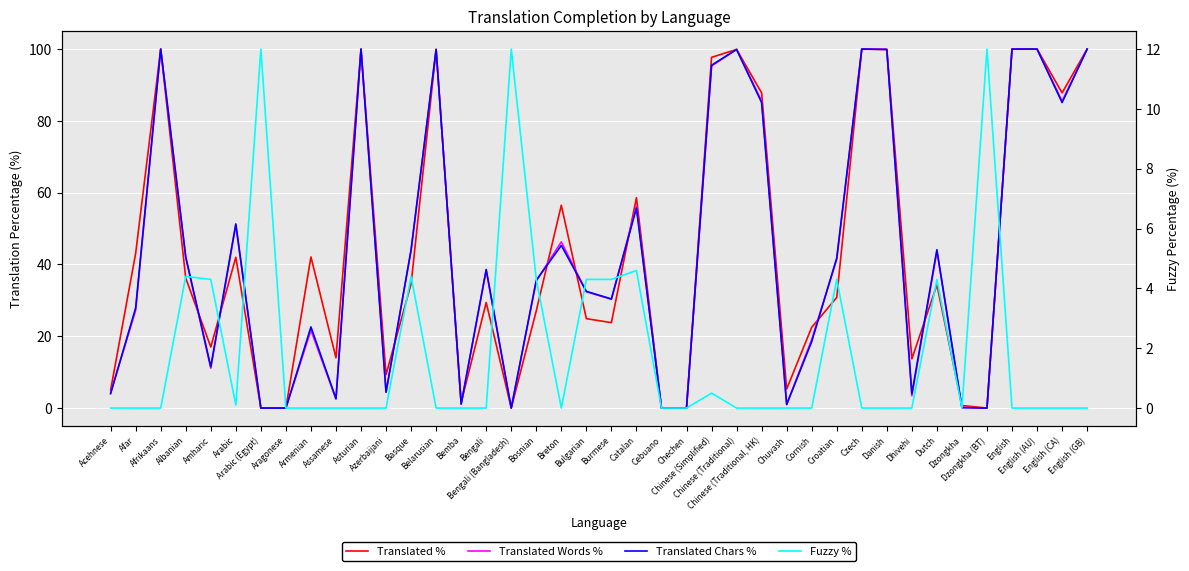

What is the value of the Fuzzy % point at the 34th from the left?

4.3